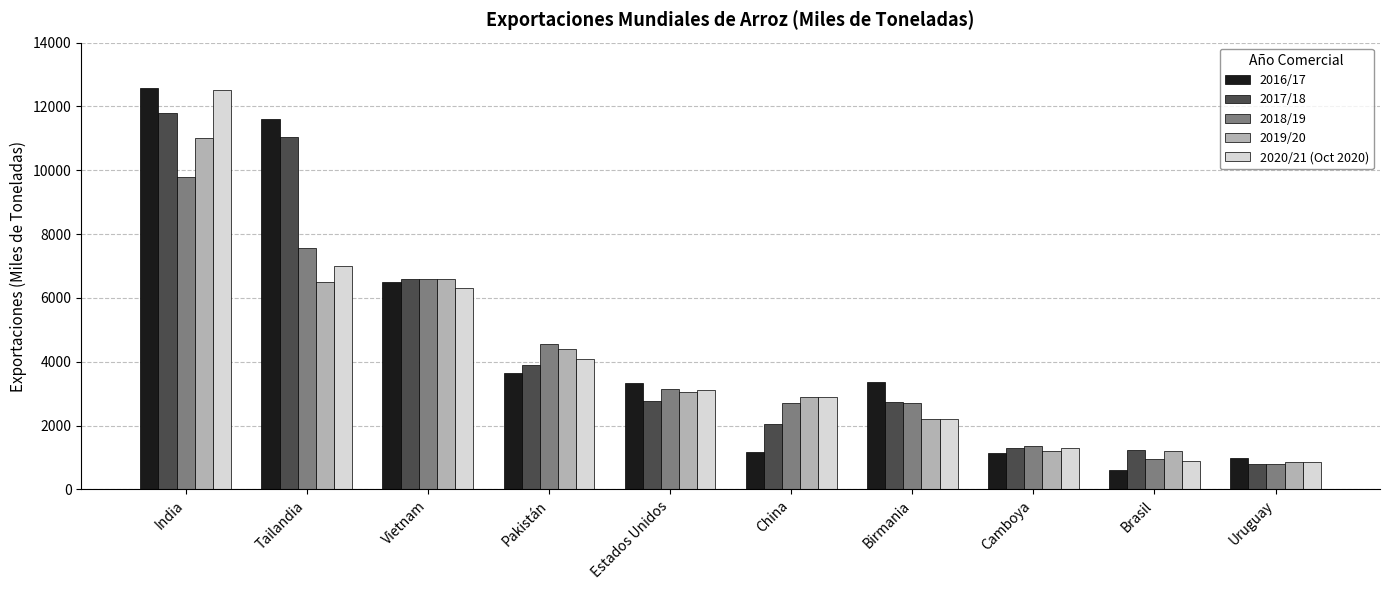

At which category is the sum across all series the highest?

India